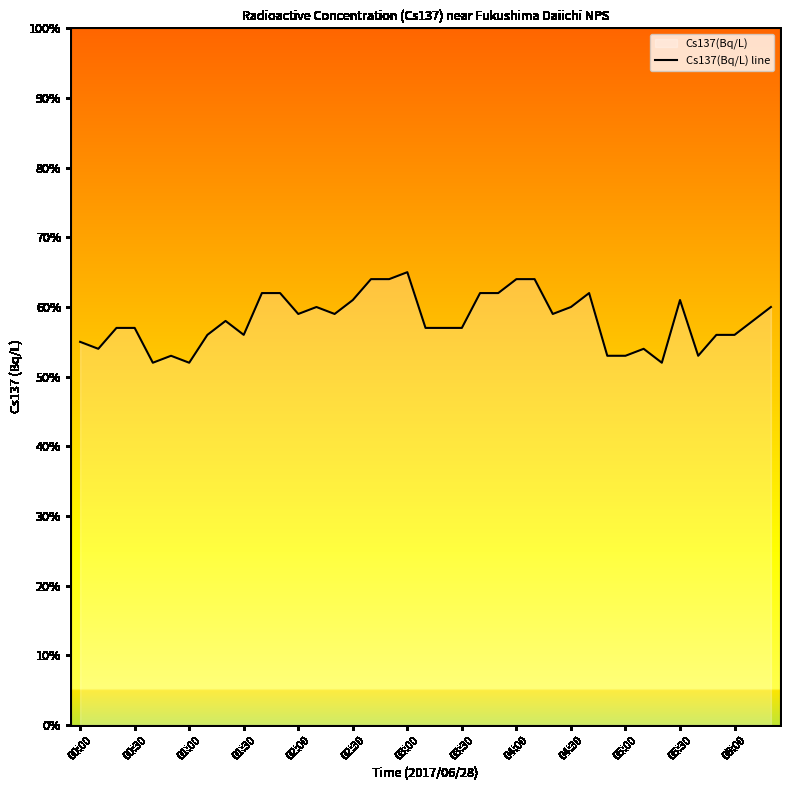

The chart shows a value of 0.4 at 23. True or false?

False